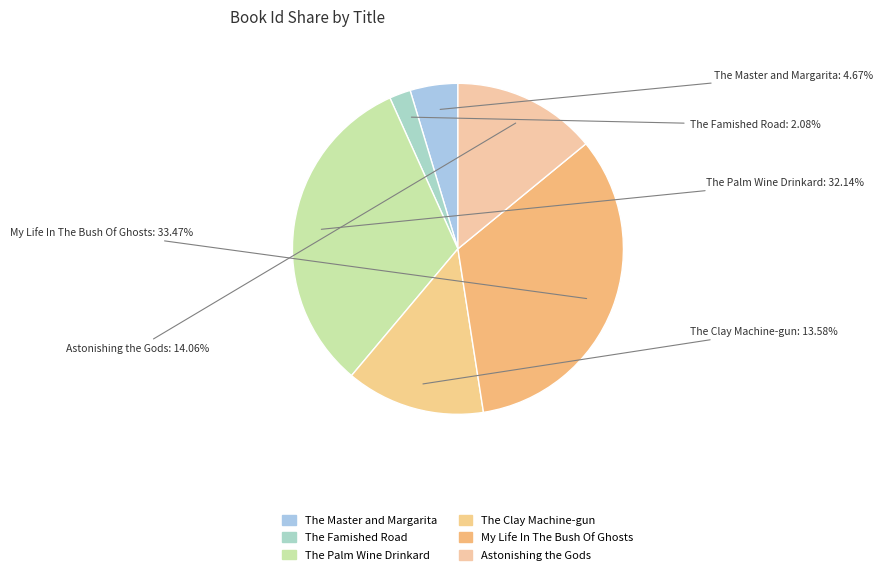

How many segments does this pie chart have?

6